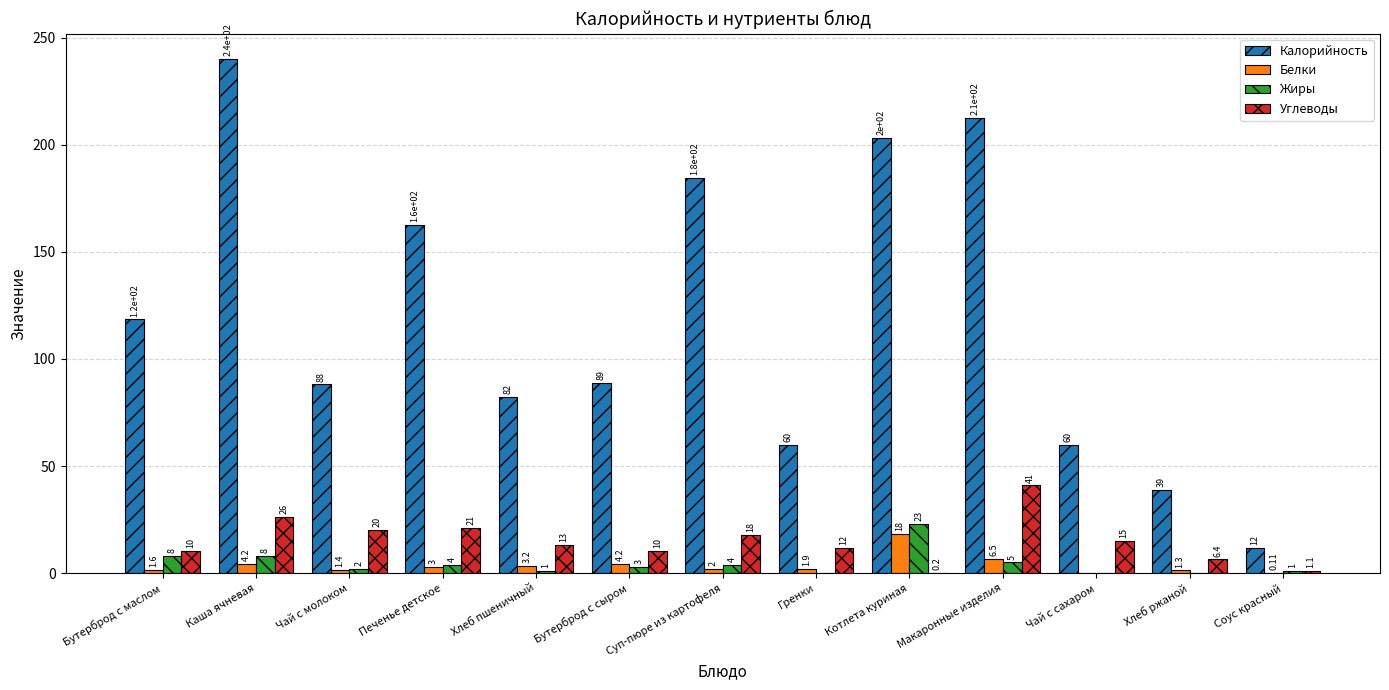

Which series has the widest spread of values?

Калорийность